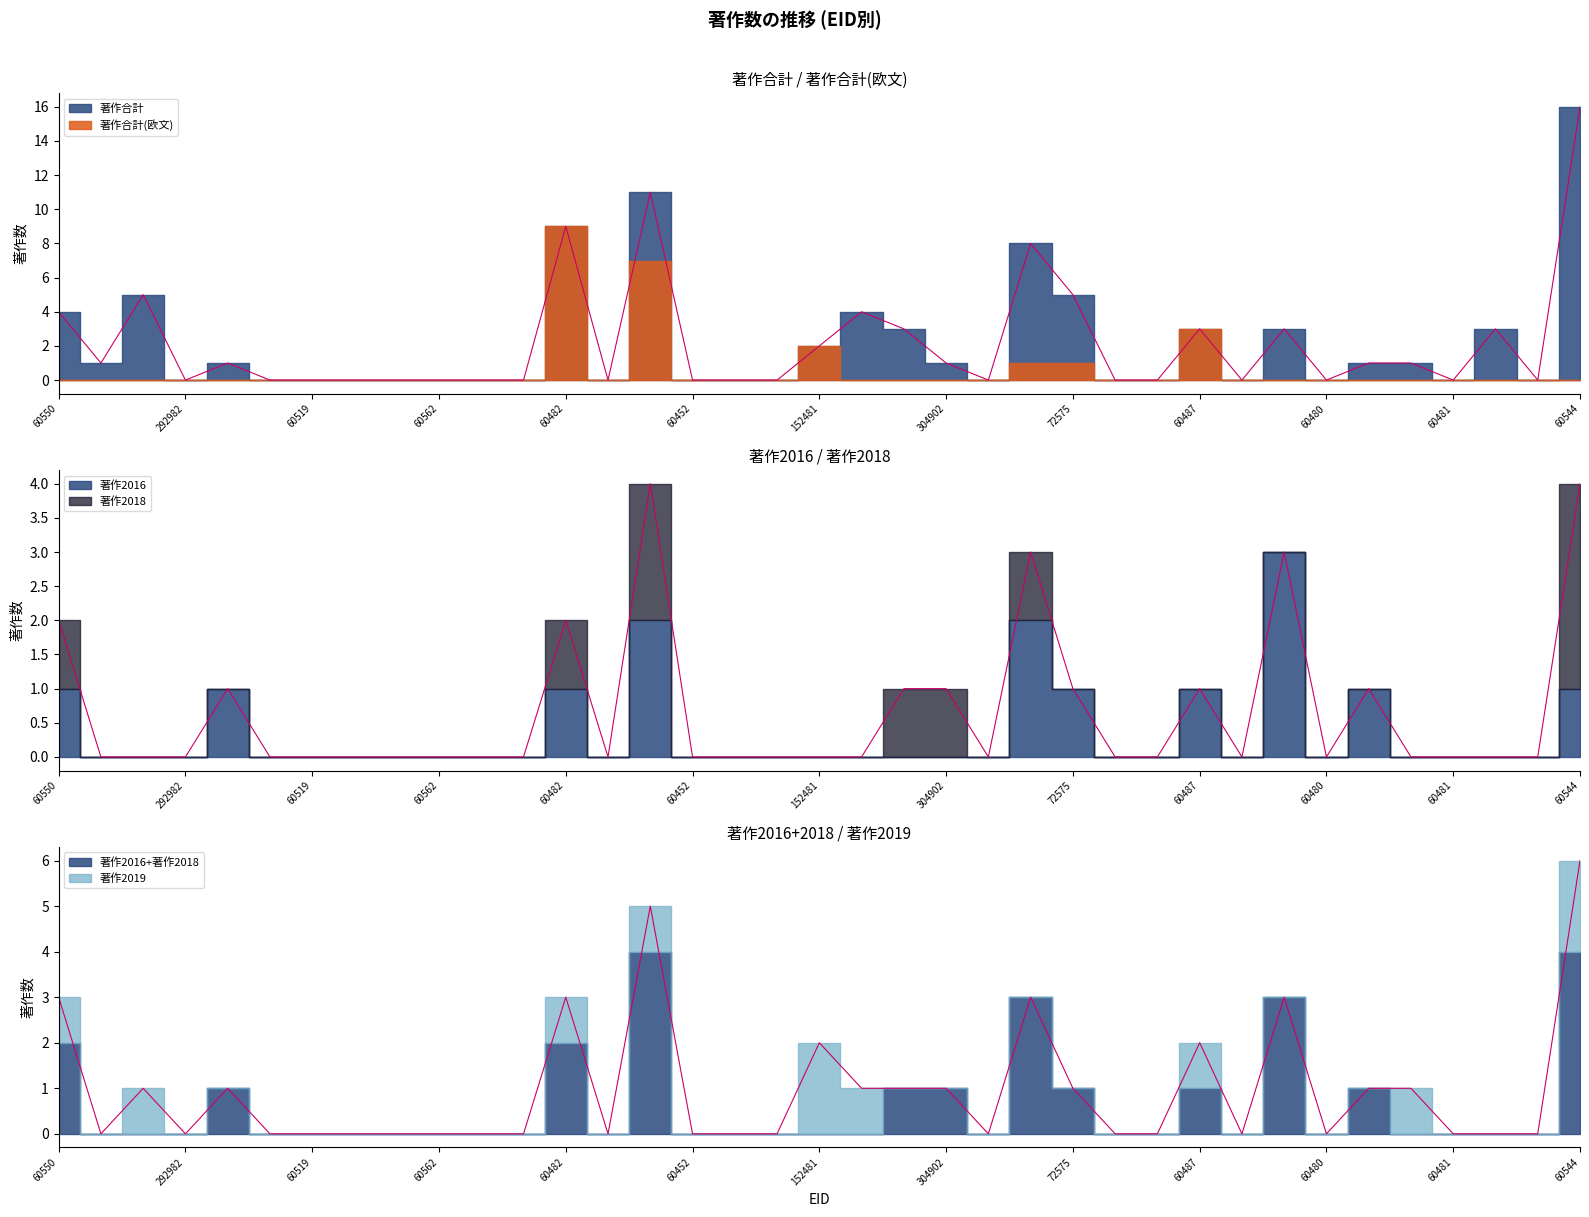

The 著作2016 series shows 0 at 261380. True or false?

True